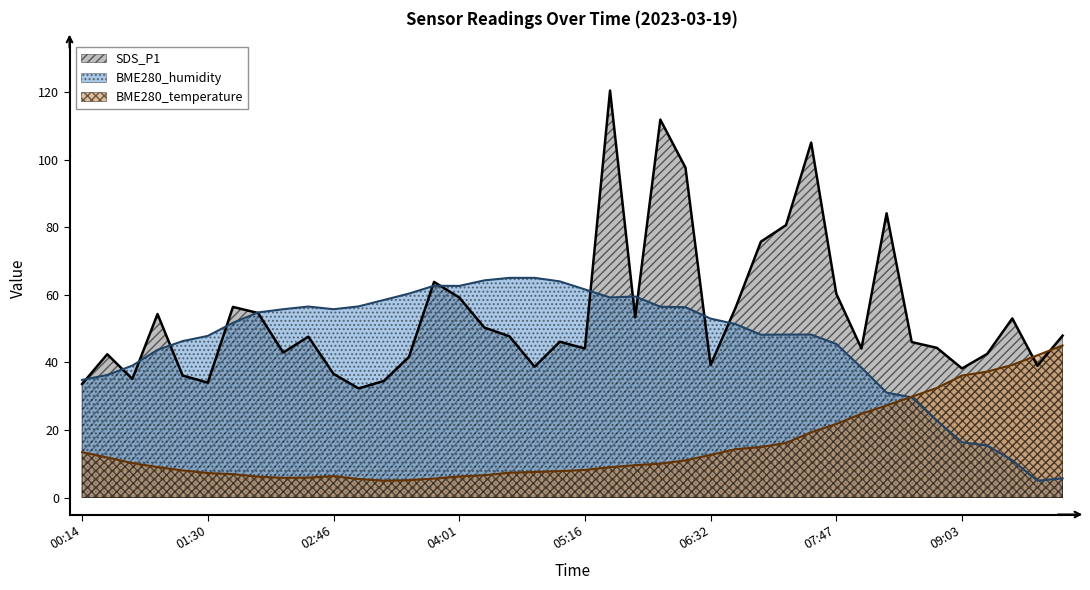

What is the difference between the SDS_P1 values at 09:48 and 07:47?

21.3